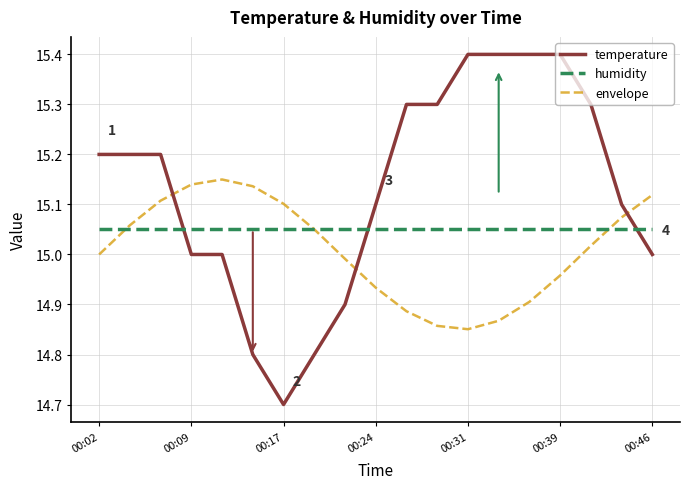

Which series has the widest spread of values?

temperature